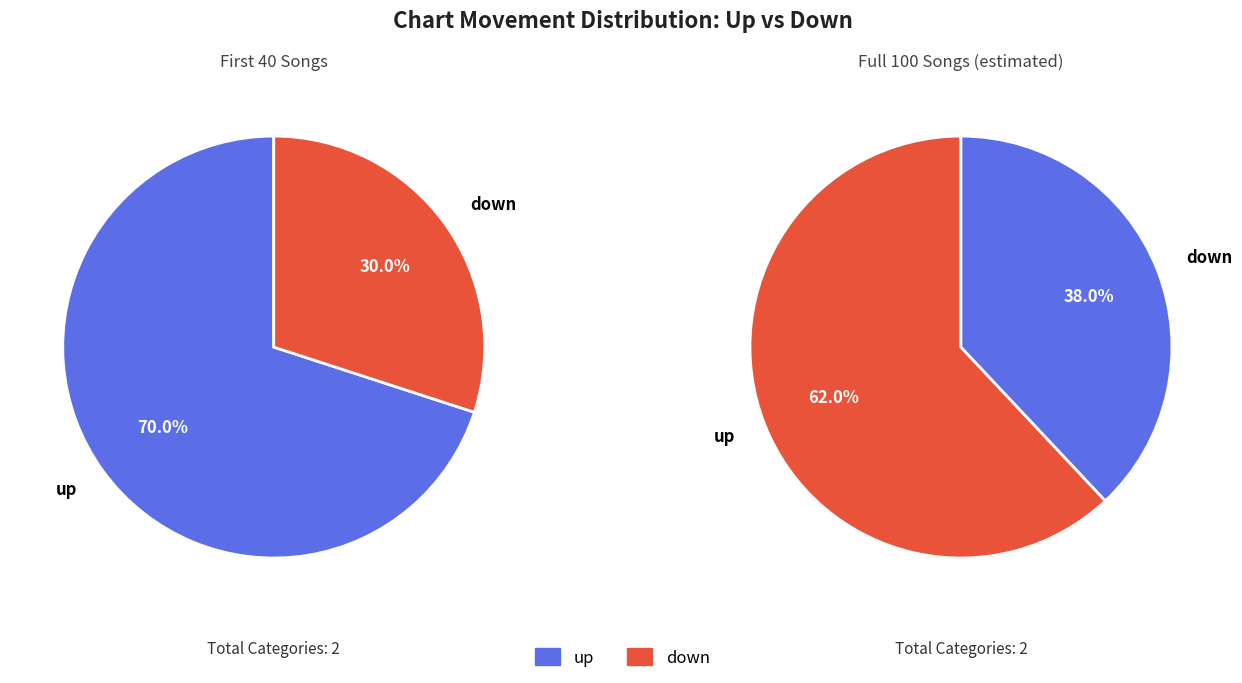

What percentage is NOT represented by up?

38.0%